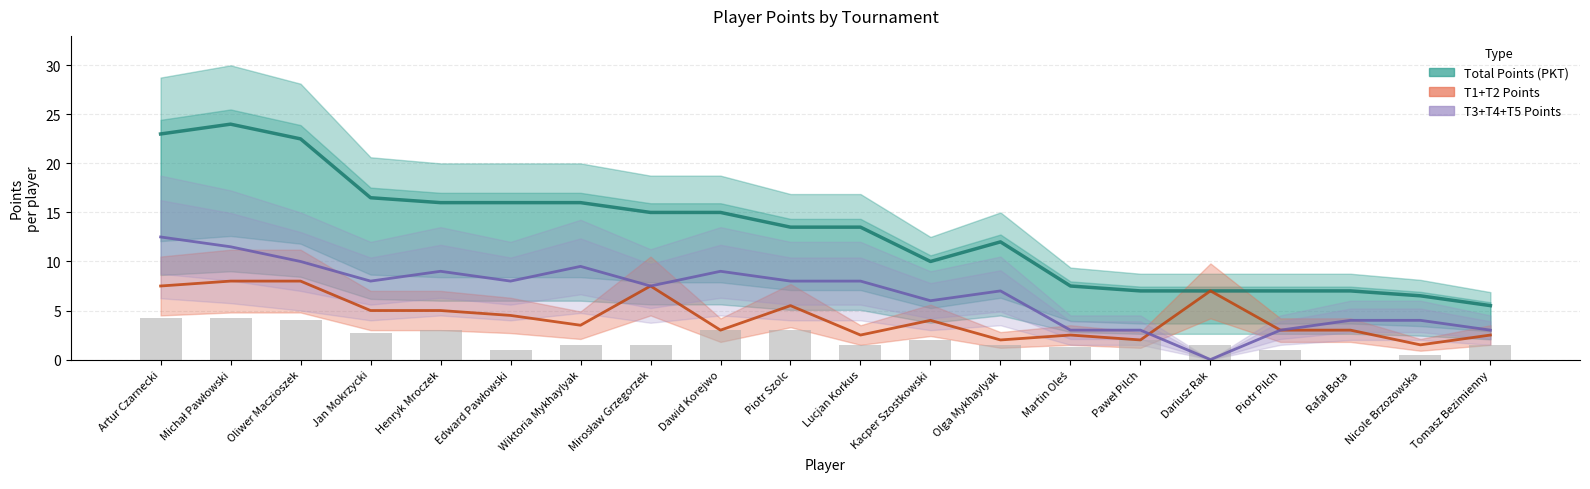

What is the value of the T1+T2 Points bar at the 20th from the left?

2.5